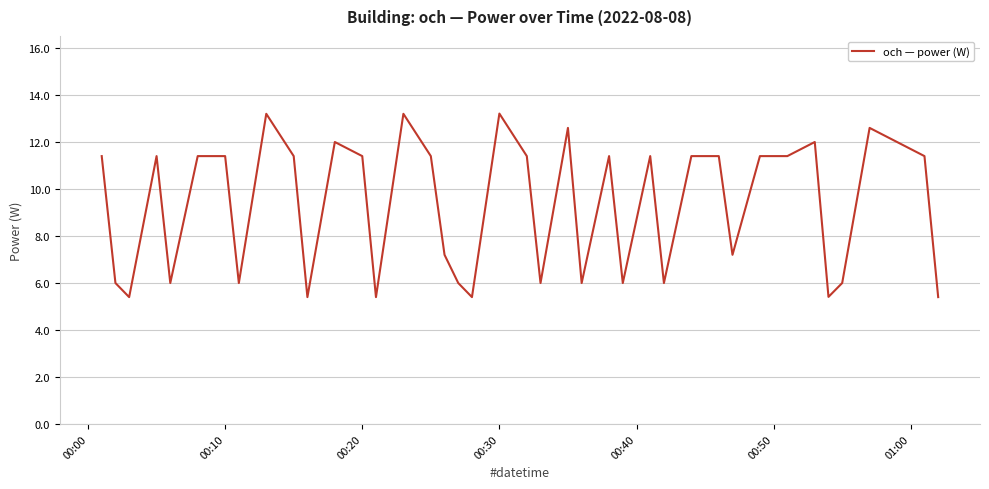

What is the minimum value shown in the chart?

5.4